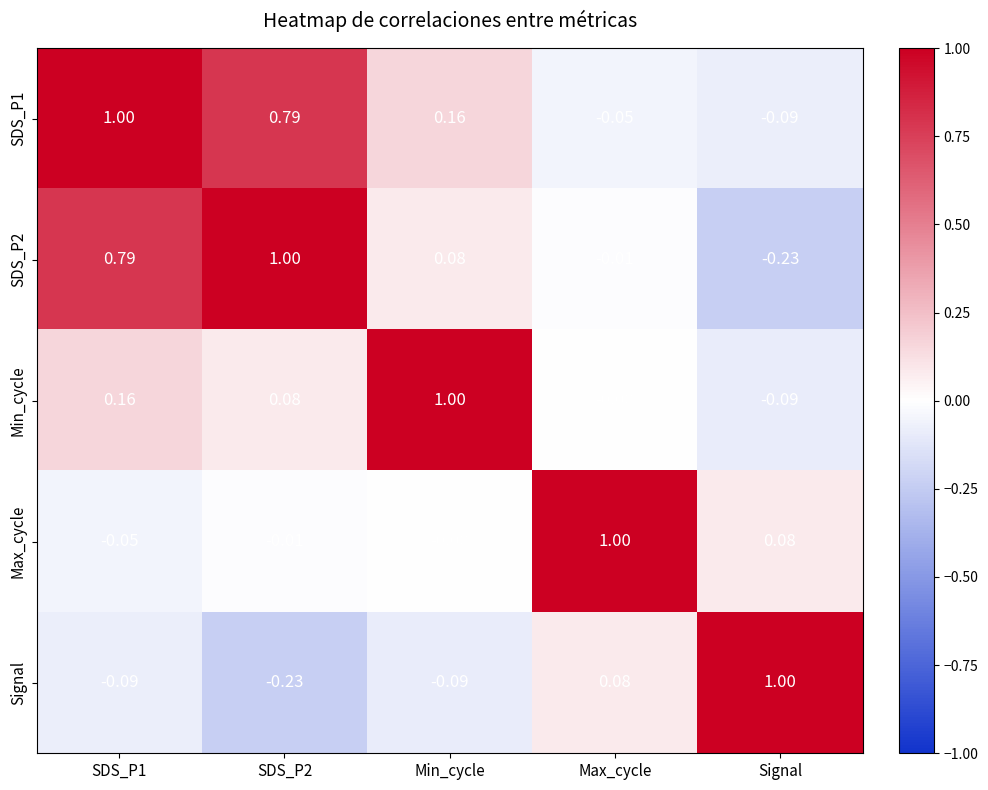

Is the value of Min_cycle at Signal greater than the value of Signal at Max_cycle?

No